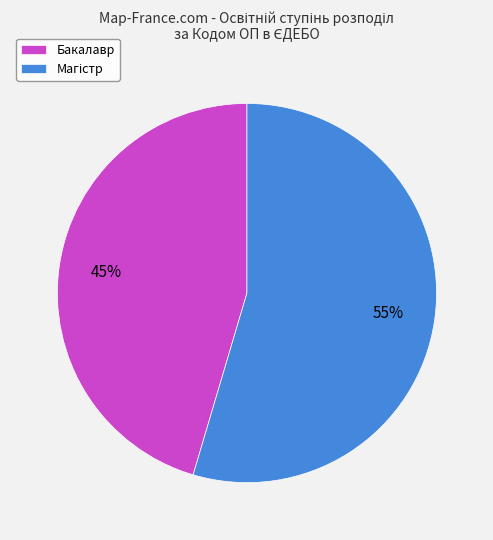

To the nearest percent, what portion does Бакалавр represent?

45%